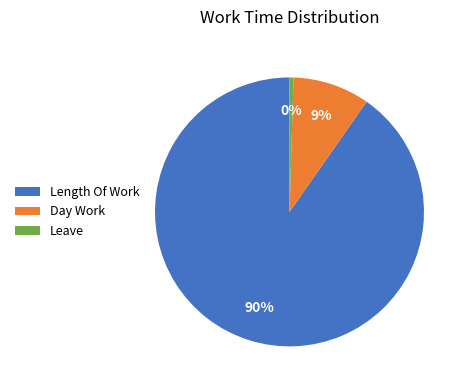

To the nearest percent, what is the difference between the Day Work and Leave slice percentages?

9%